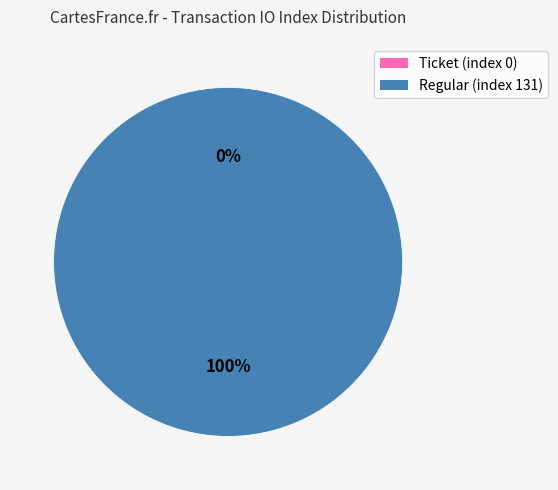

Rank the categories by value from lowest to highest.

Ticket (index 0), Regular (index 131)